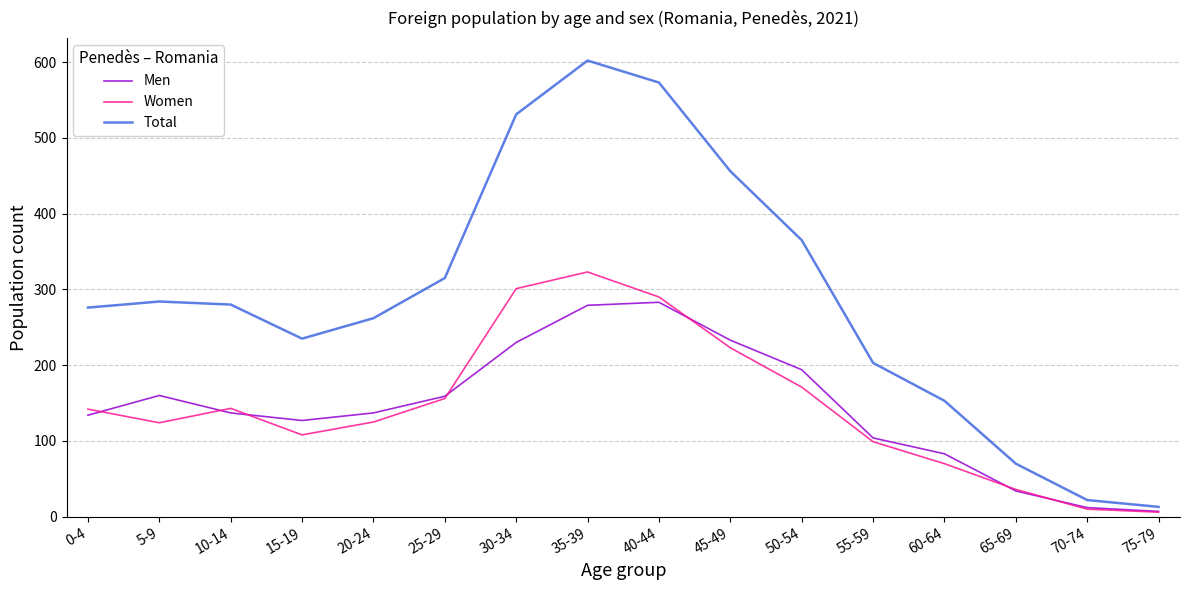

What is the sum of all Total values?

4640